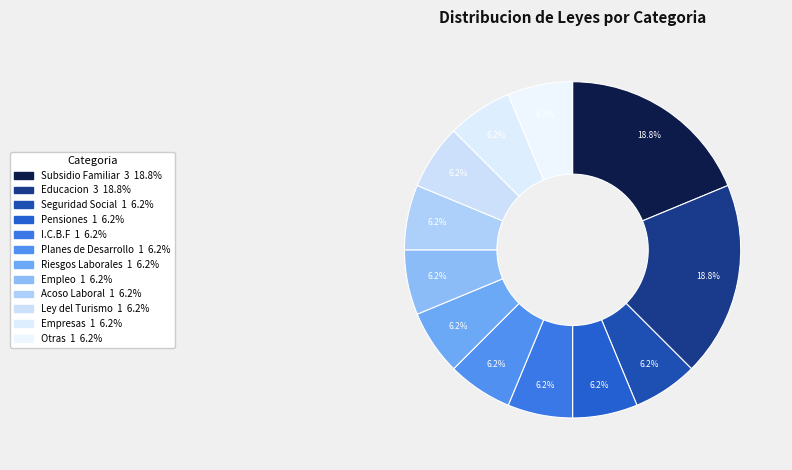

Rank the categories by value from lowest to highest.

Seguridad Social, Pensiones, I.C.B.F, Planes de Desarrollo, Riesgos Laborales, Empleo, Acoso Laboral, Ley del Turismo, Empresas, Otras, Subsidio Familiar, Educacion